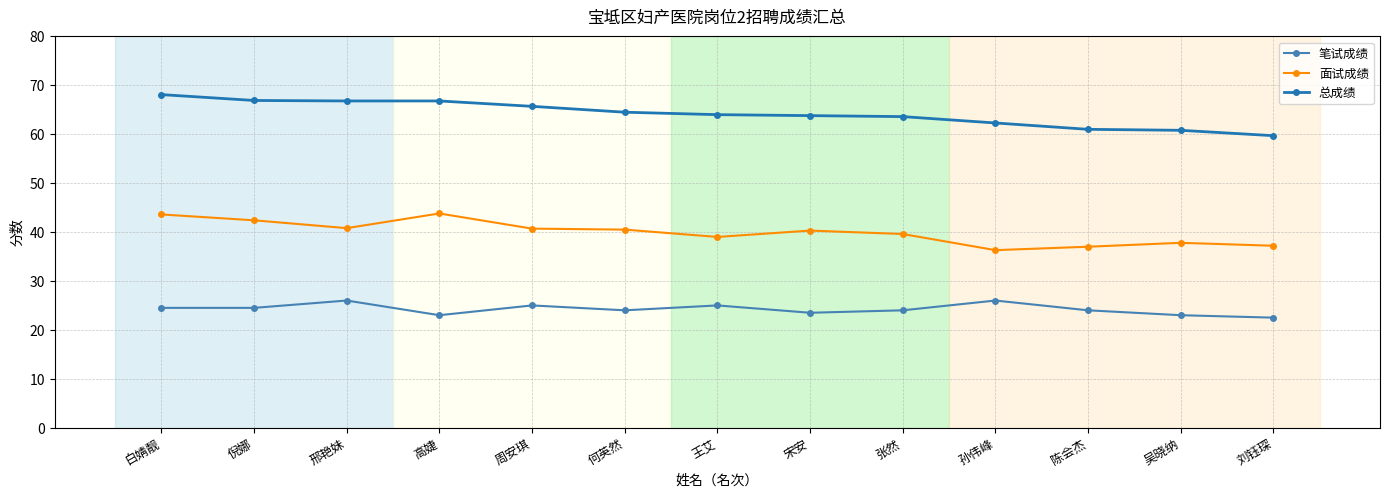

What are all the series names shown in the legend?

笔试成绩, 面试成绩, 总成绩